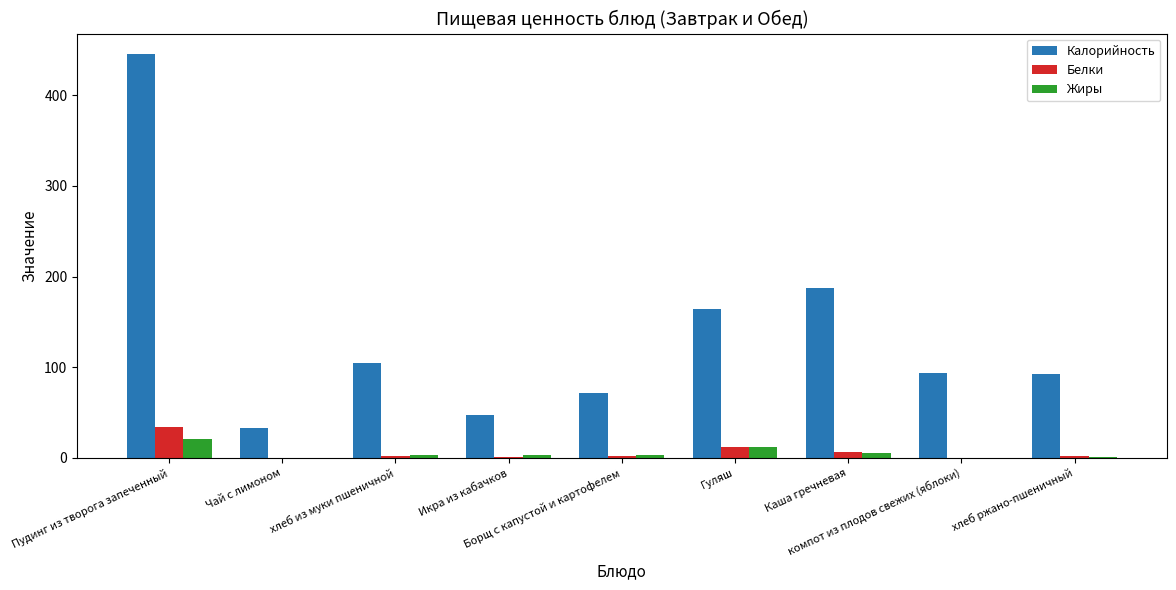

What is the maximum value for Калорийность?

445.9